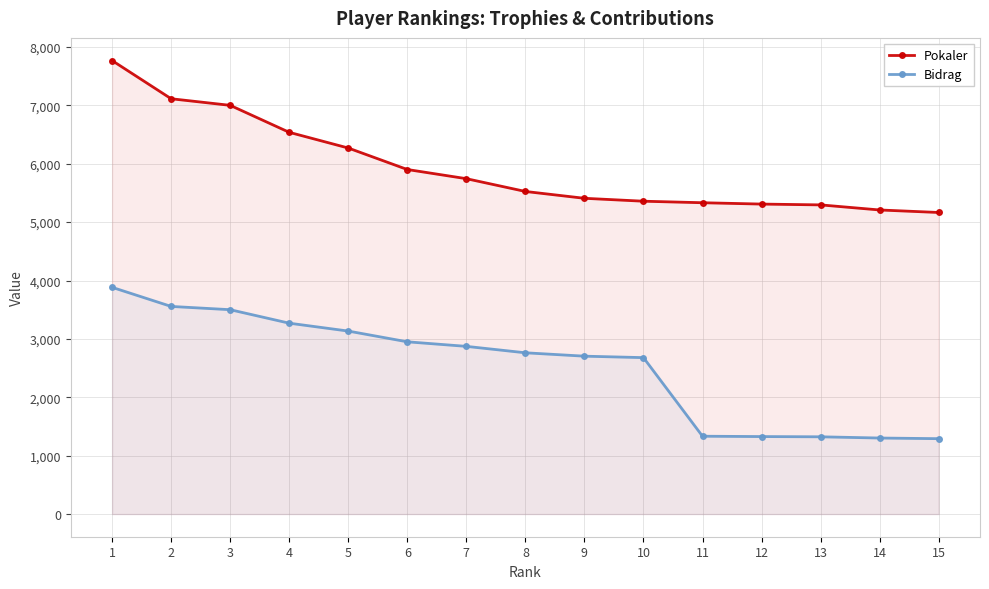

What is the value of the Bidrag point at the 2nd from the left?

3556